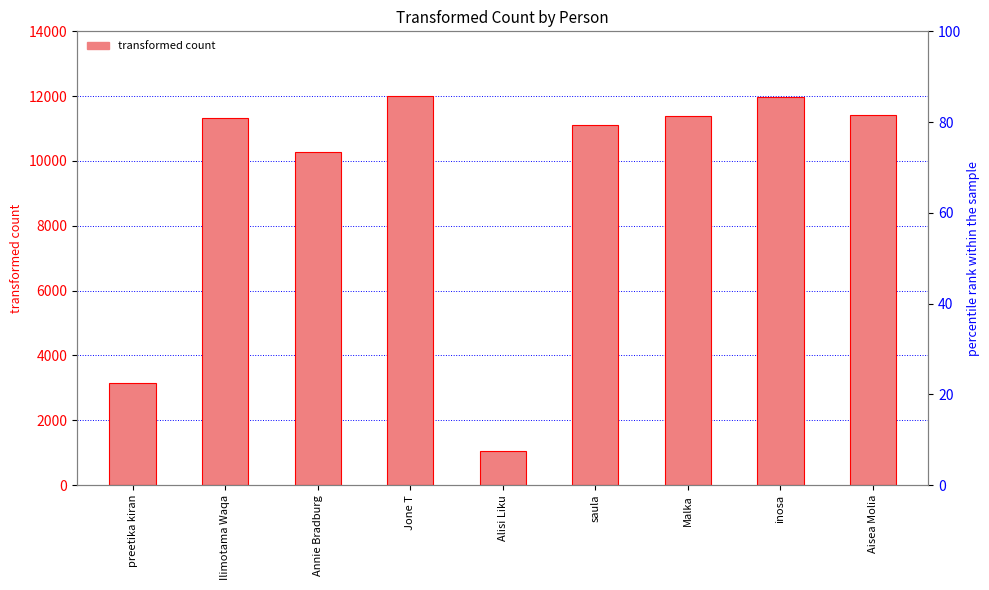

What is the value of the 5th bar from the left?

1063